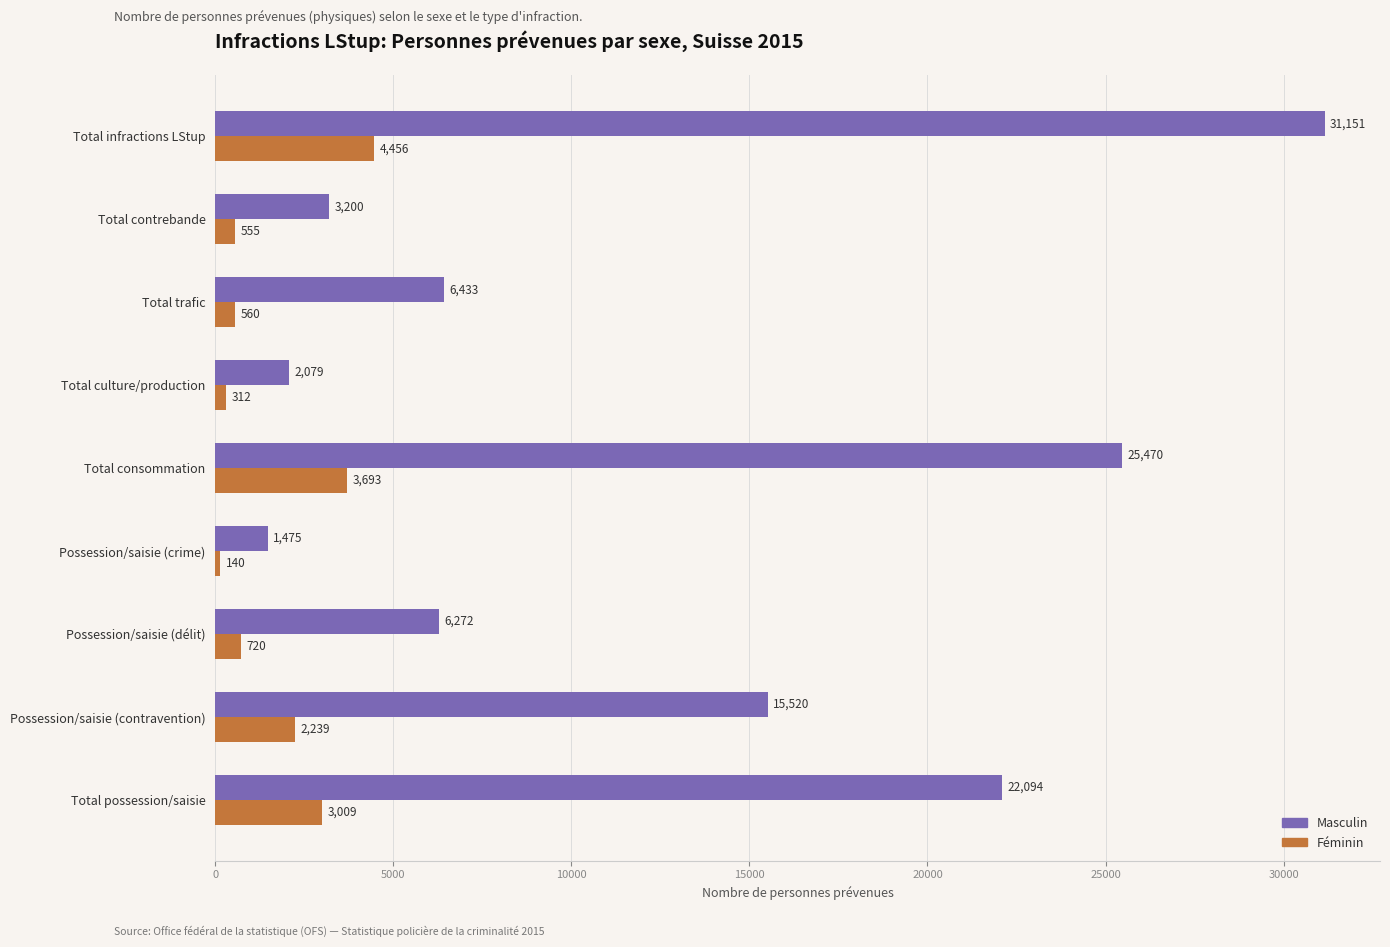

What is the sum of all Féminin values?

15684